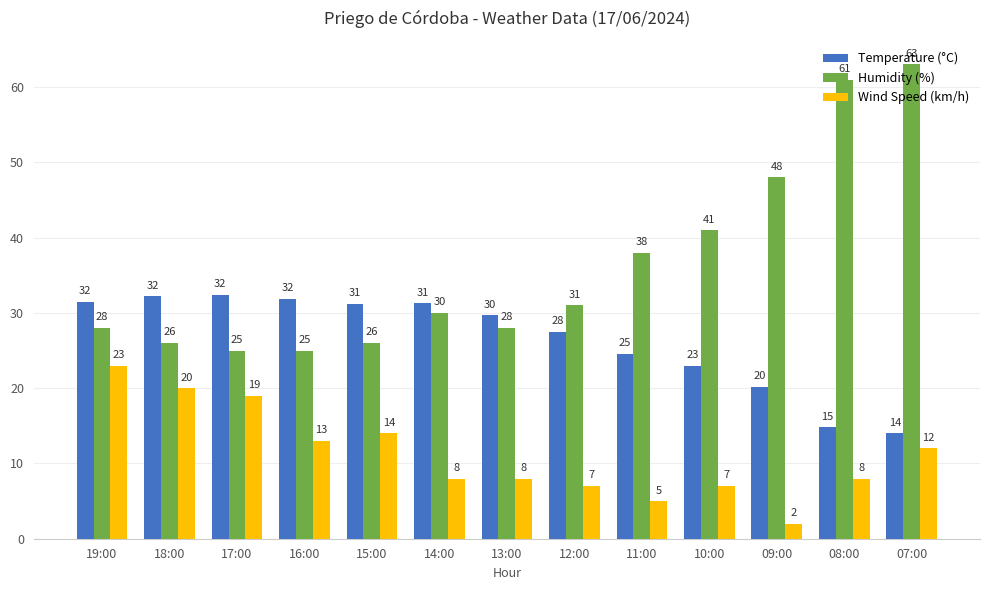

At how many categories does at least one series exceed 2?

13